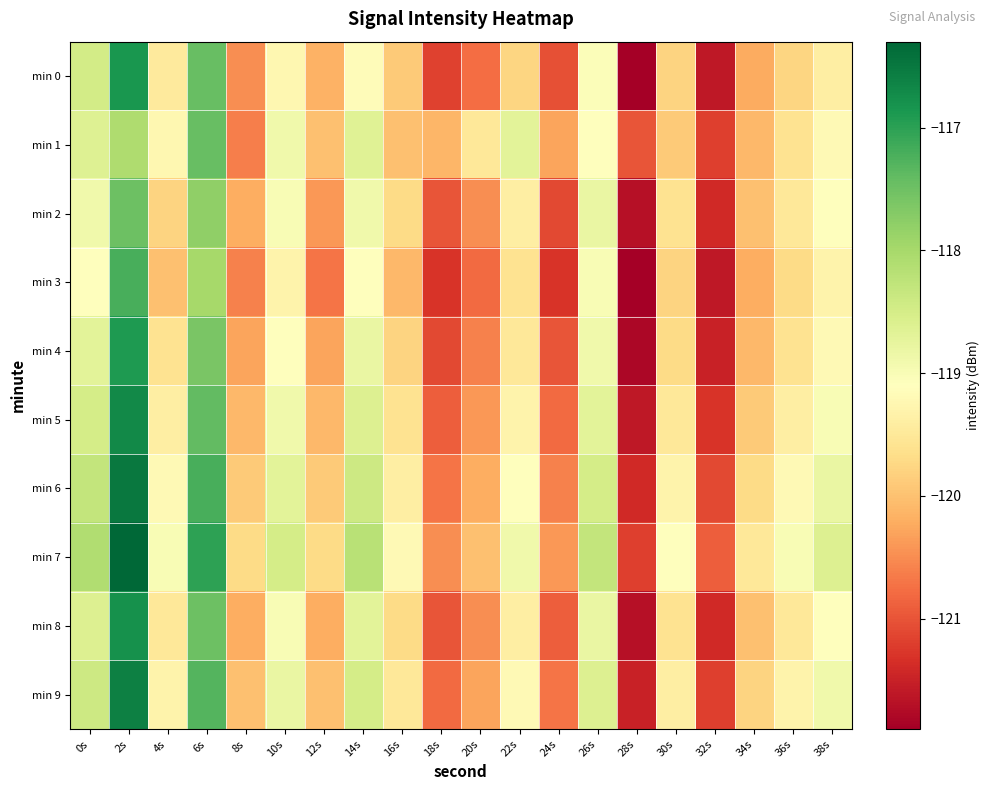

What is the difference between the highest and lowest values at 12s?

1.0